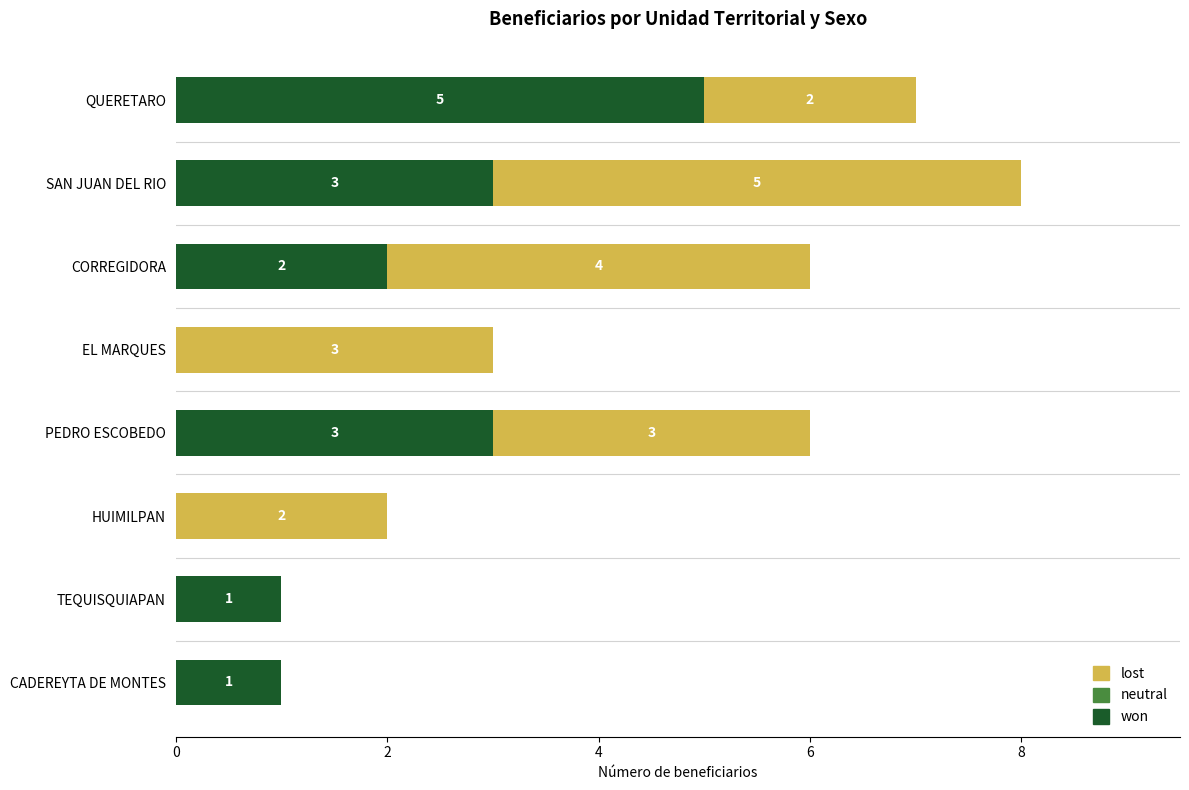

What is the sum of the won values at QUERETARO and HUIMILPAN?

5